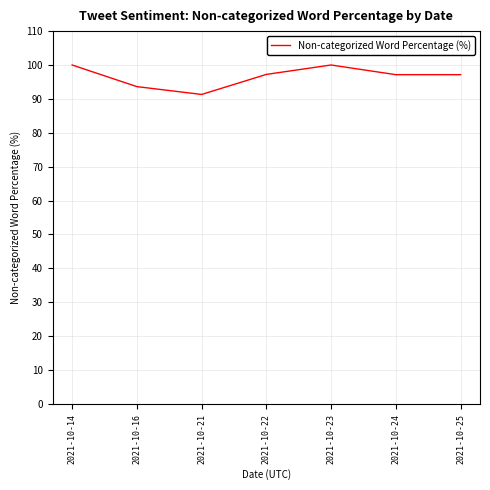

Count the number of data series in this chart.

1